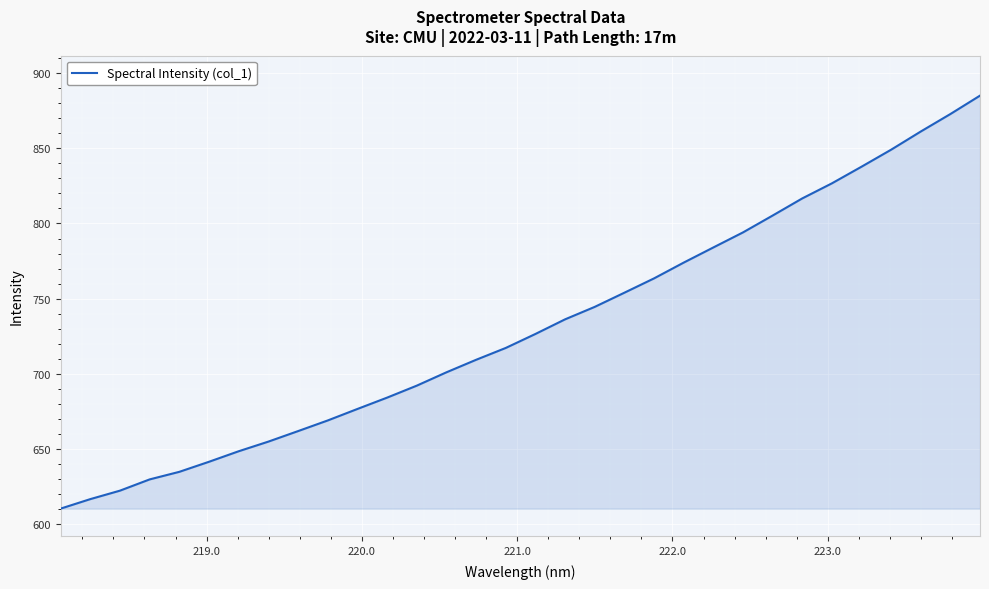

What is the difference between the second highest and minimum values?

262.3